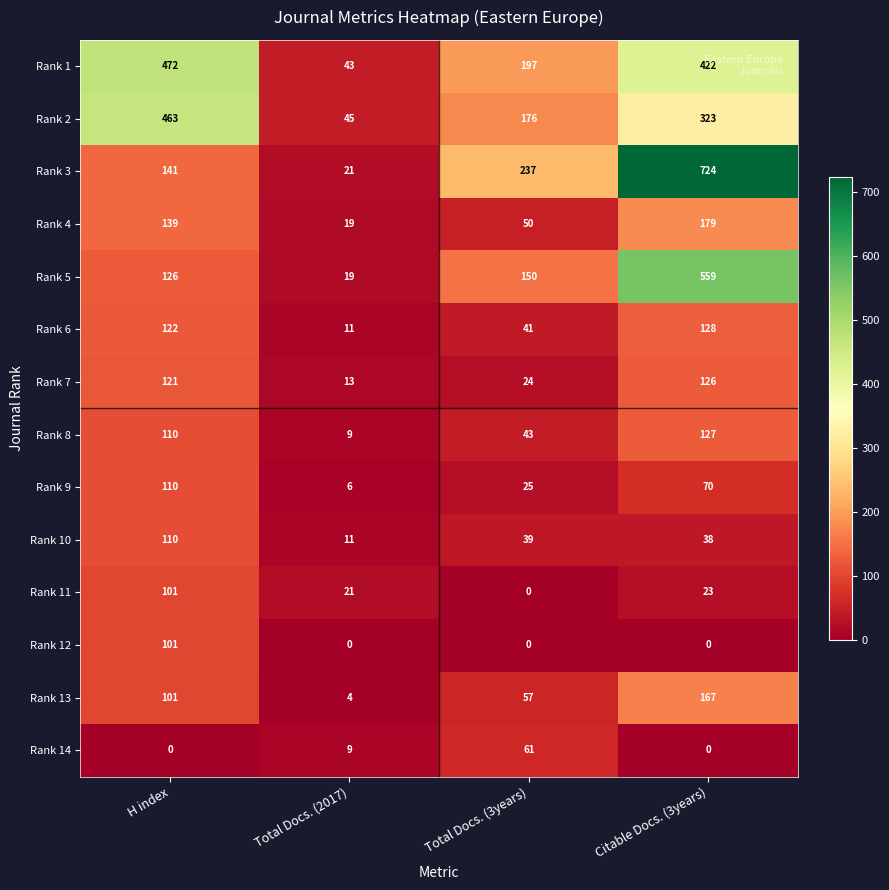

Which series has the largest total across all categories?

Rank 1